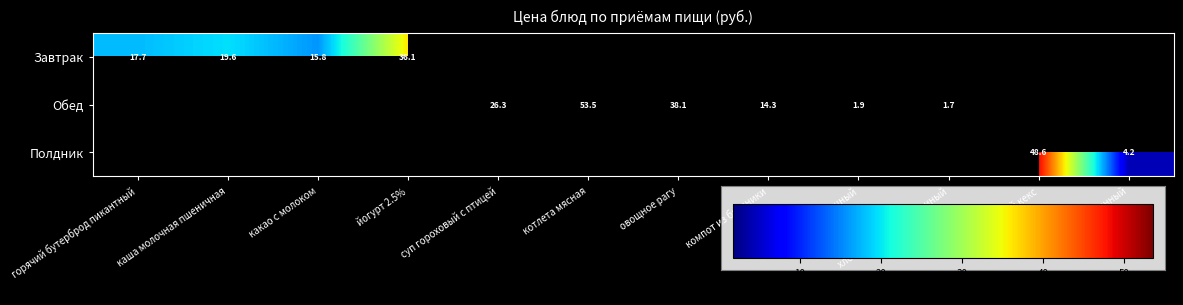

The Завтрак series shows 17.7 at горячий бутерброд пикантный. True or false?

True